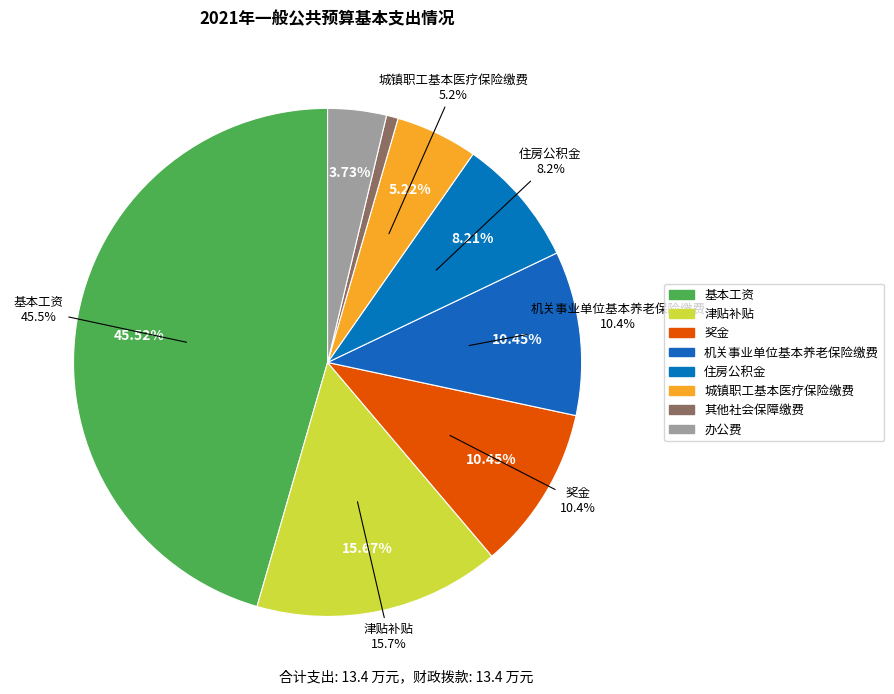

Combined, what portion of the pie is 城镇职工基本医疗保险缴费 and 住房公积金?

13.4%